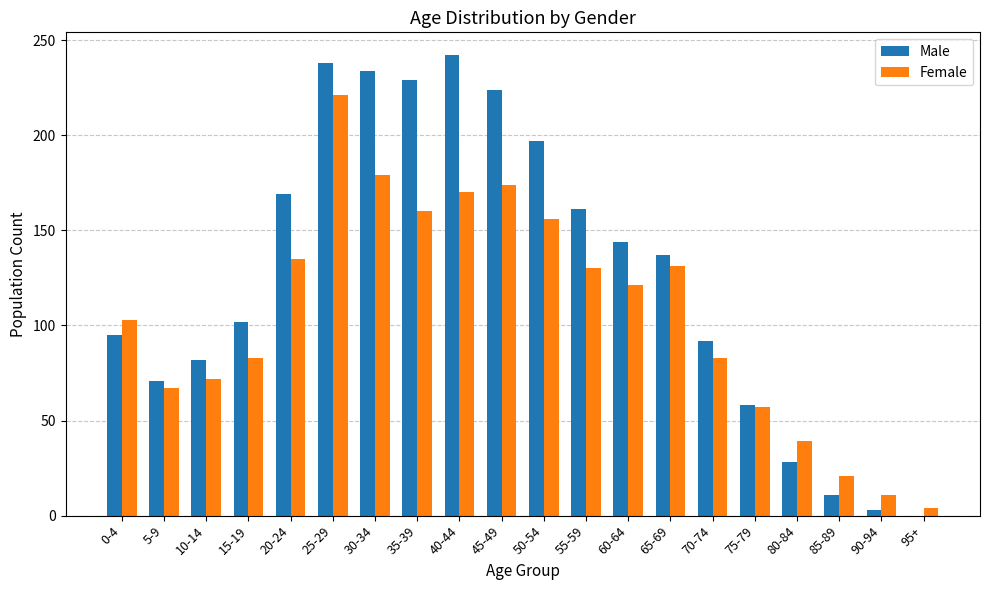

Count the number of categories in the chart.

20